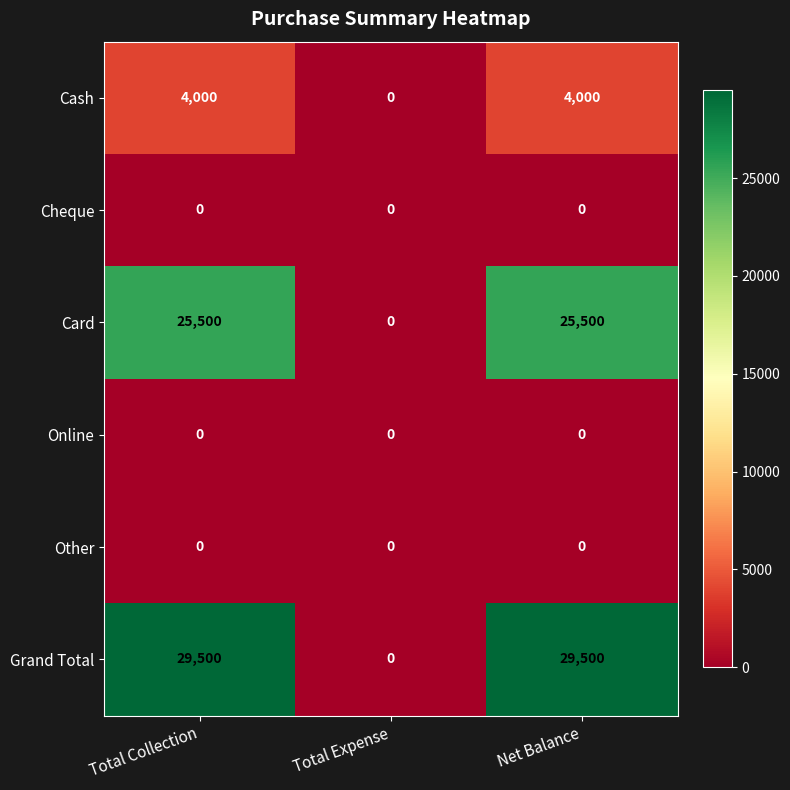

Reading left to right, what are all the values shown in this chart?

Cash: Total Collection=4000	Total Expense=0	Net Balance=4000
Cheque: Total Collection=0	Total Expense=0	Net Balance=0
Card: Total Collection=25500	Total Expense=0	Net Balance=25500
Online: Total Collection=0	Total Expense=0	Net Balance=0
Other: Total Collection=0	Total Expense=0	Net Balance=0
Grand Total: Total Collection=29500	Total Expense=0	Net Balance=29500